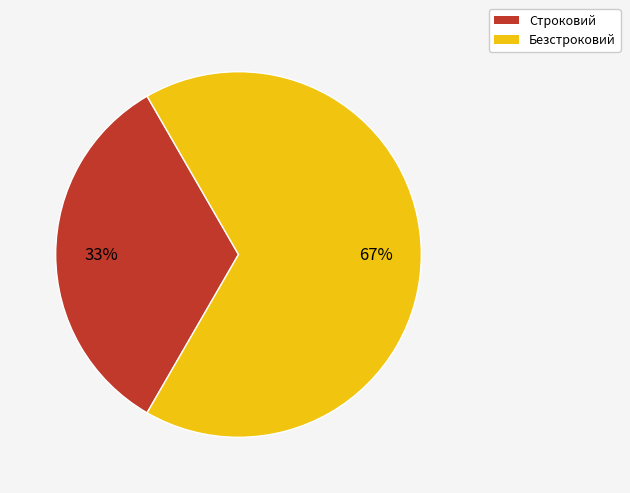

True or false: Безстроковий accounts for 67% of the total.

True